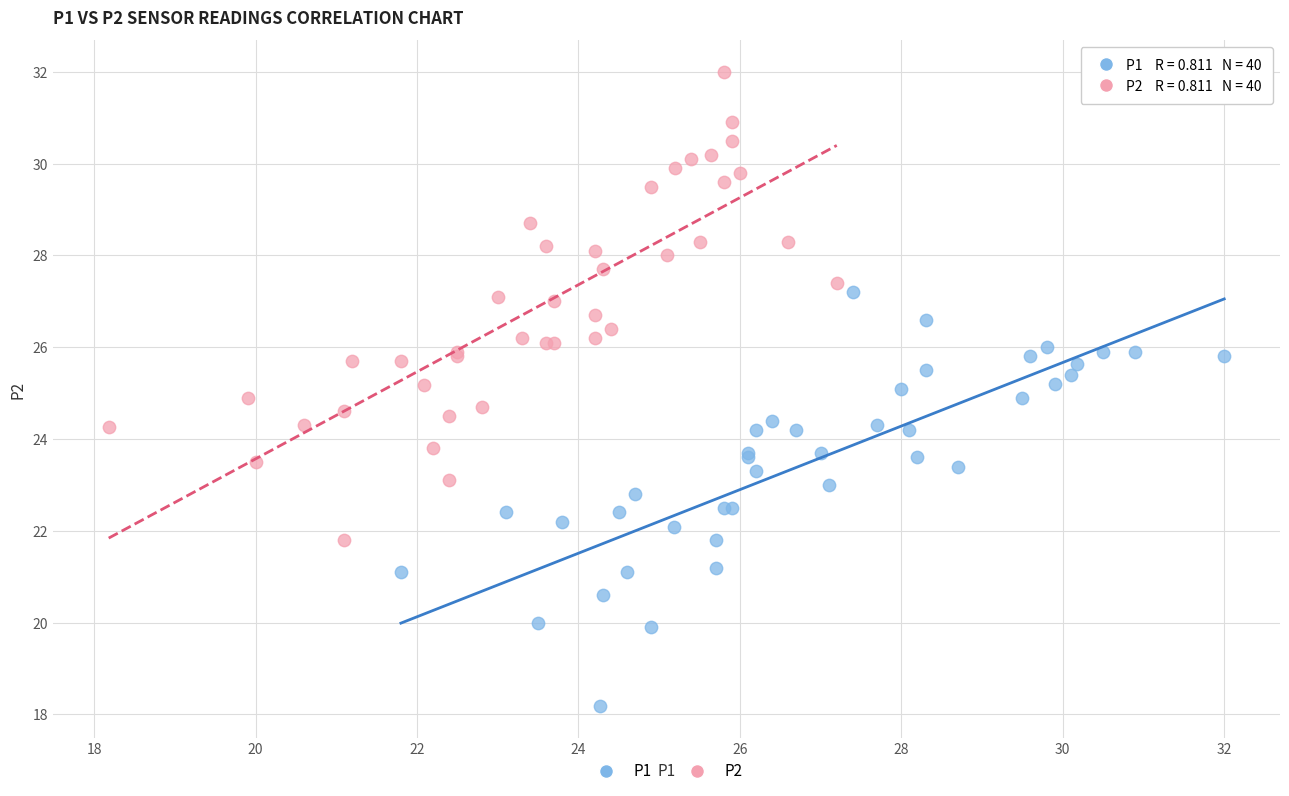

Which series reaches the minimum Y coordinate?

P1